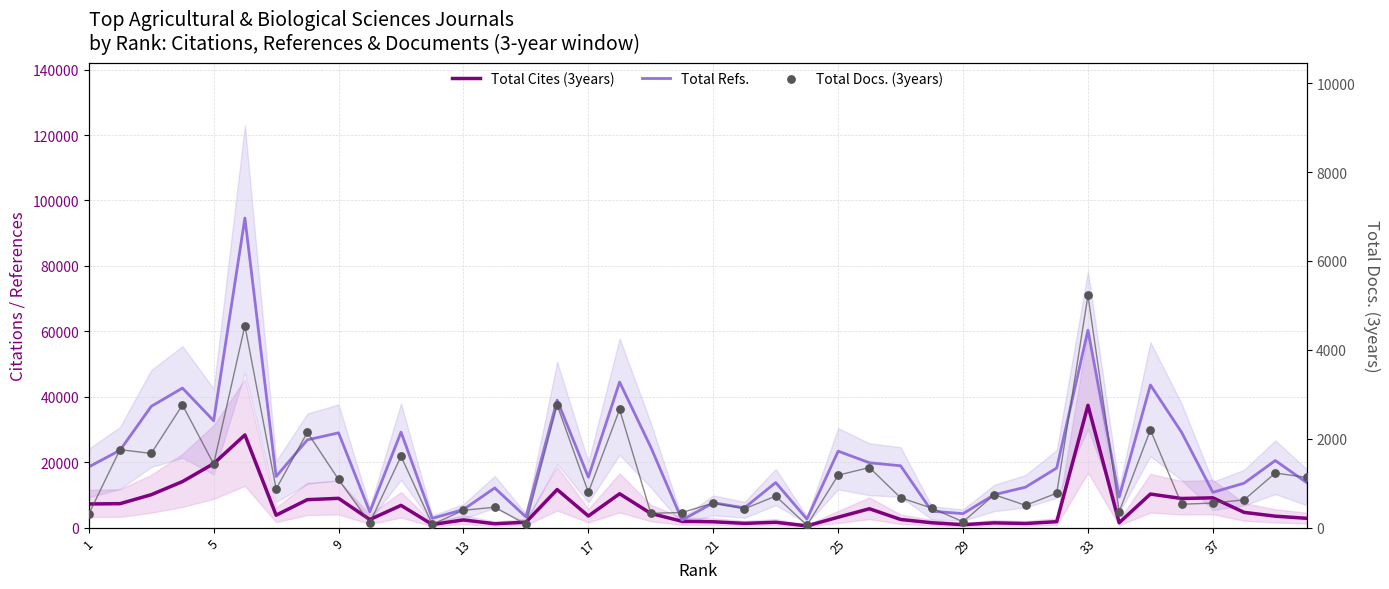

Is the value of Total Docs. (3years) at 12 greater than the value of Total Cites (3years) at 21?

No